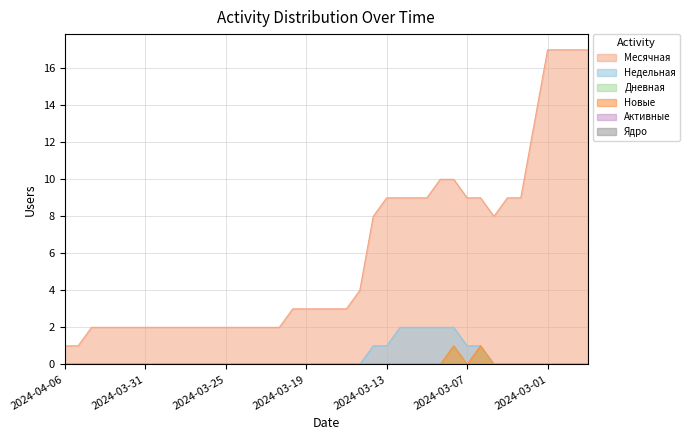

True or false: Недельная and Дневная intersect in this chart.

False